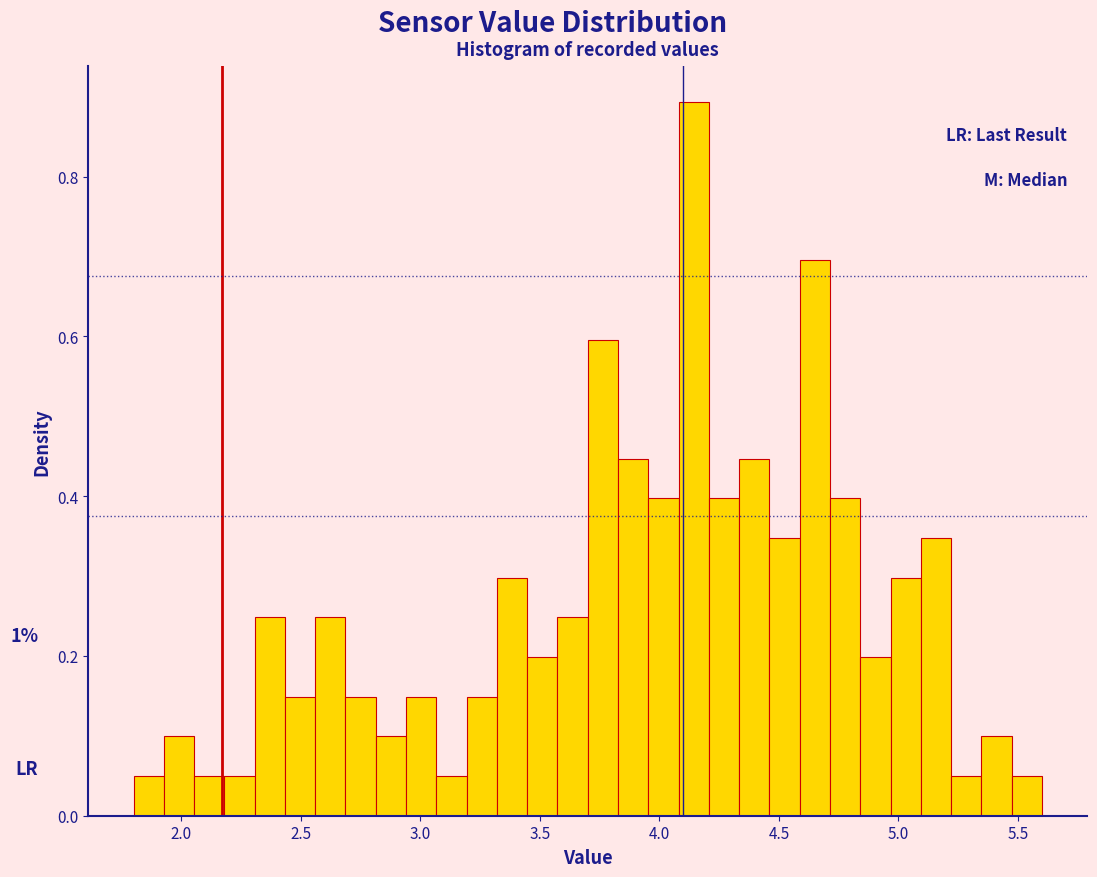

Read against the x-axis, roughly where is the centre of the tallest bar?

4.15